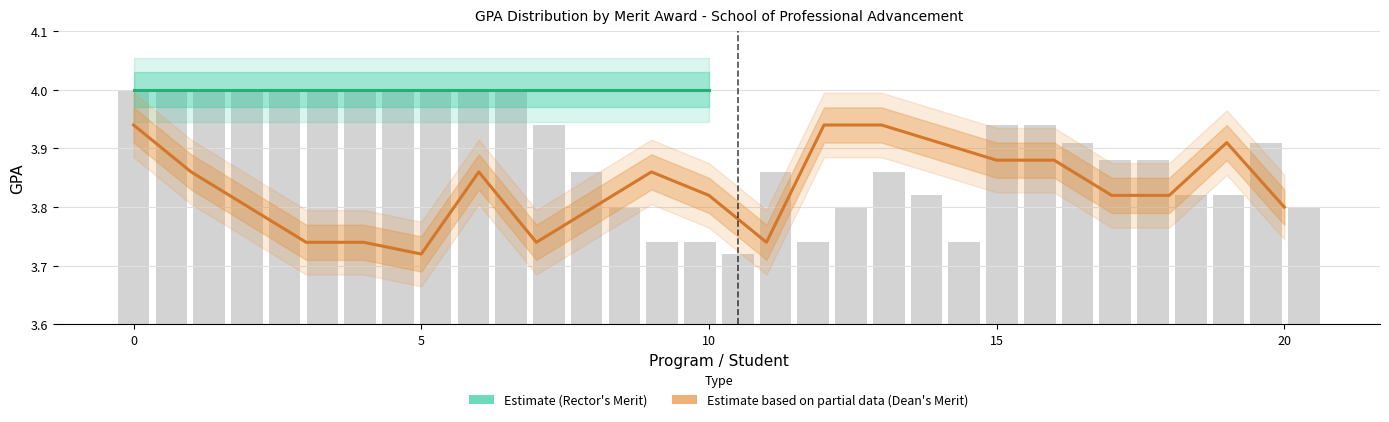

How many bars are there in total?

21